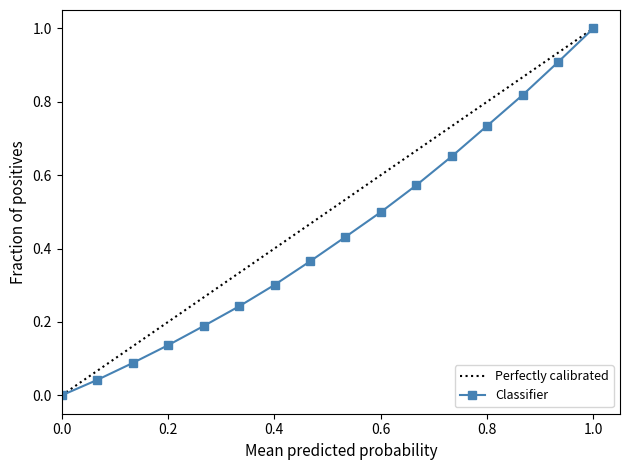

What is the maximum value for Classifier?

1.0